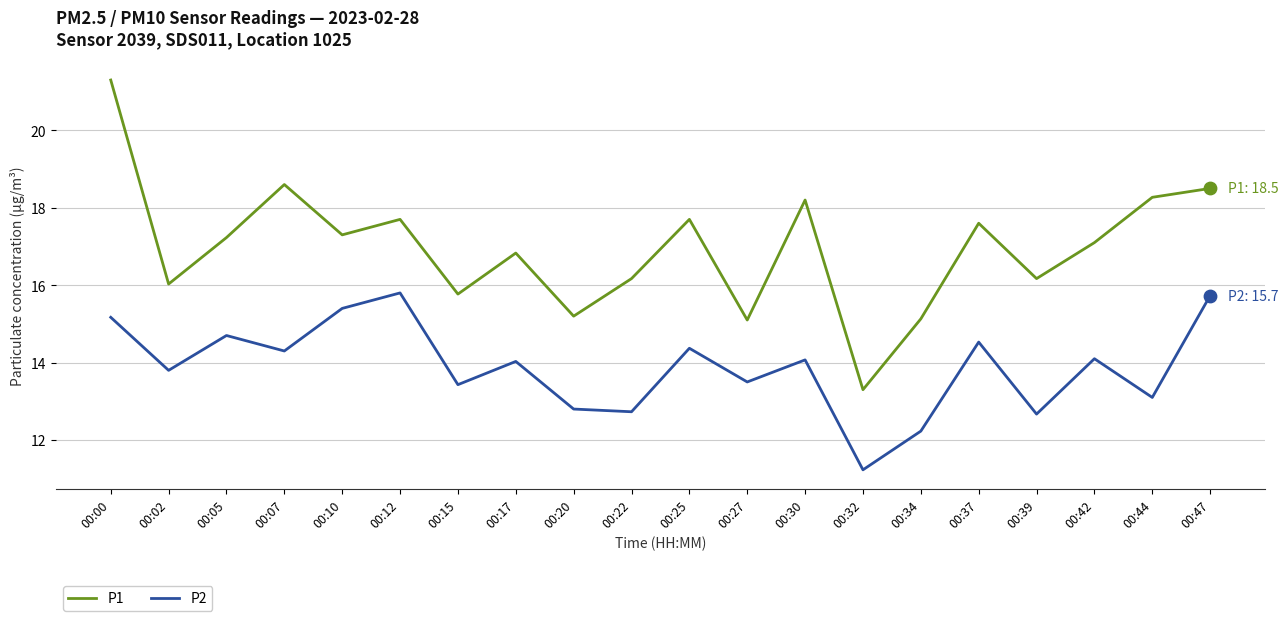

Between 00:27 and 00:42, which series saw the biggest shift?

P1